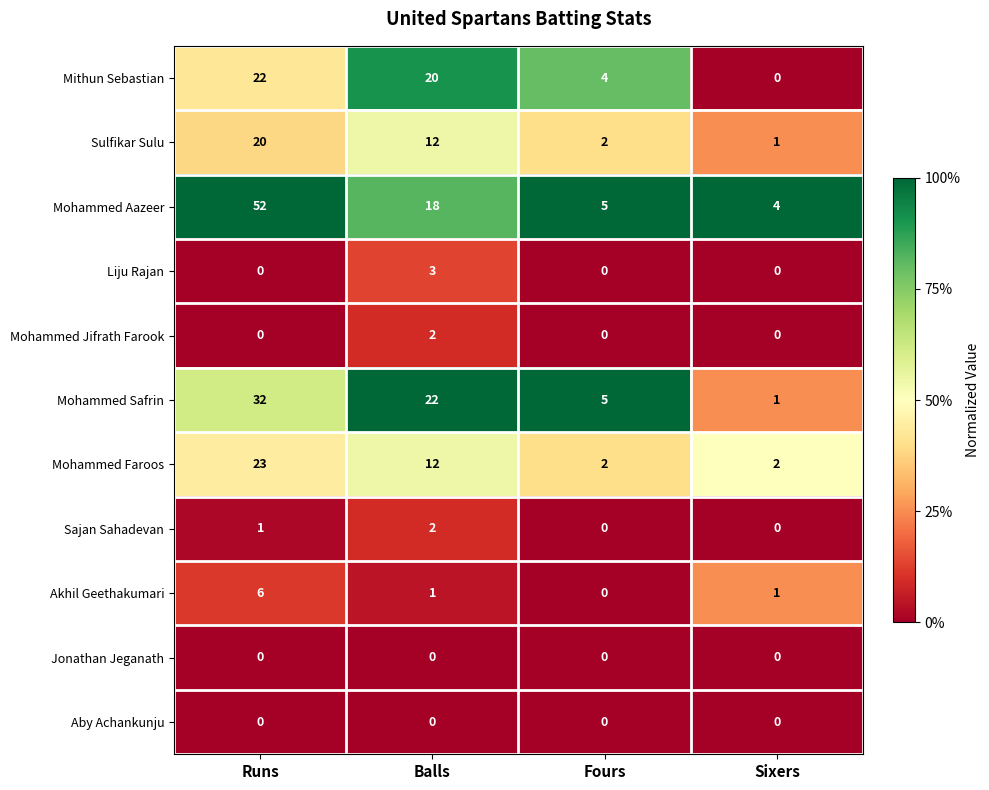

Between Runs and Balls, which series saw the biggest shift?

Mohammed Aazeer